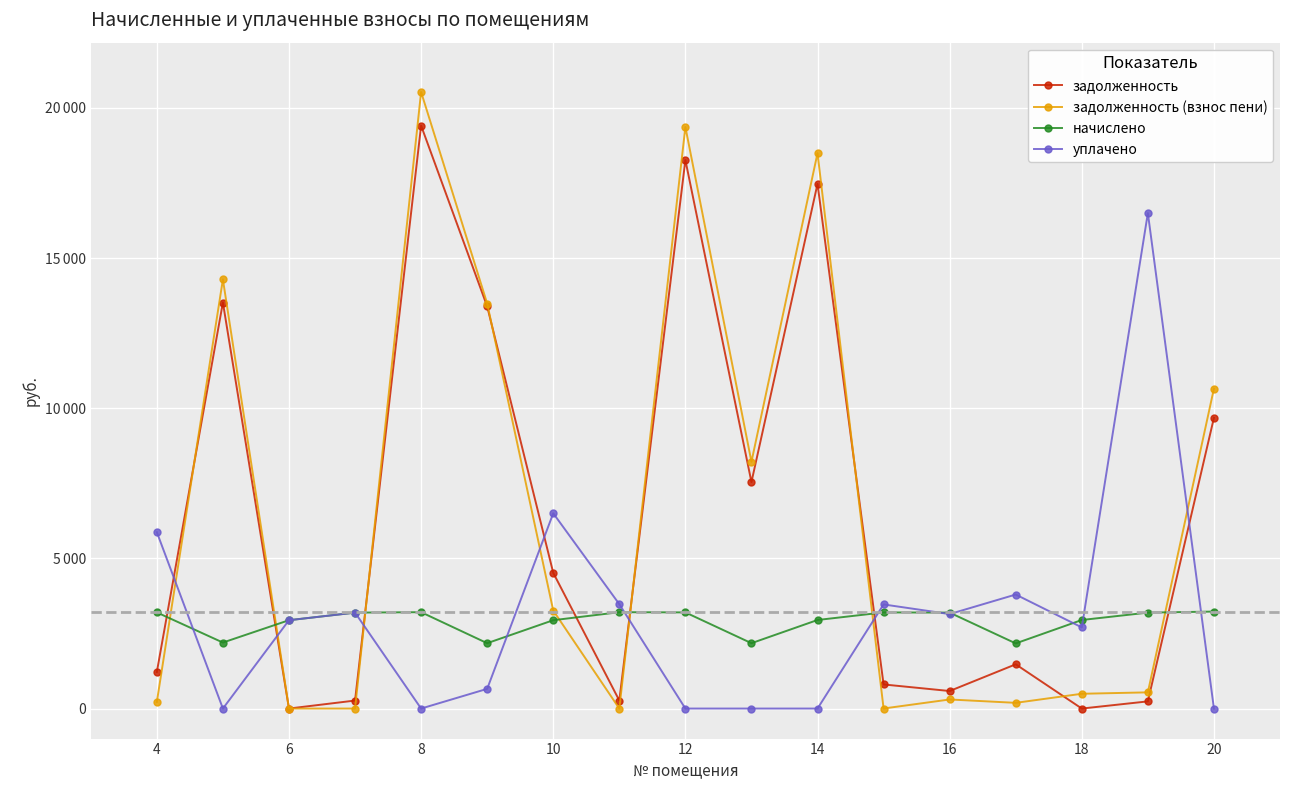

What are all the series names shown in the legend?

задолженность, задолженность (взнос пени), начислено, уплачено